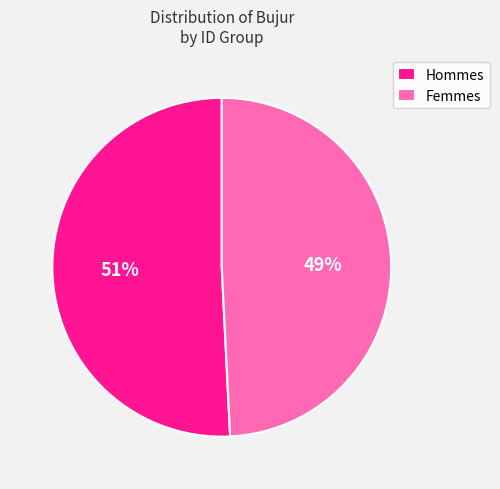

What is the largest slice in the pie chart?

Hommes